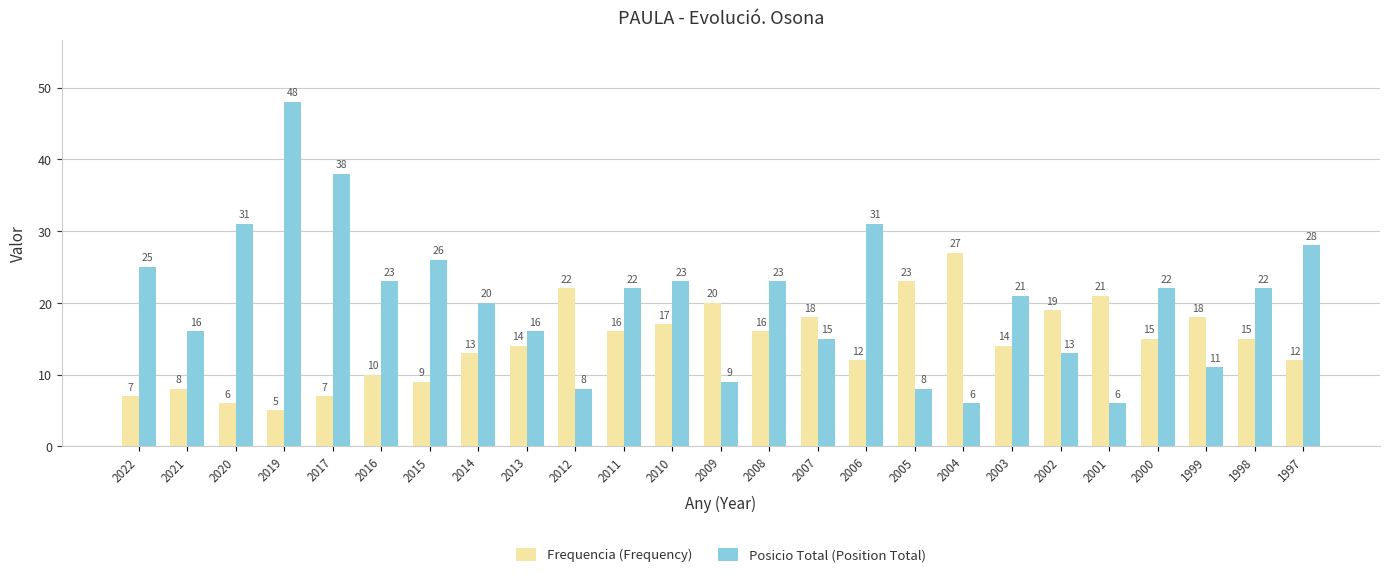

What is the lowest value of the Posicio Total (Position Total) series?

6